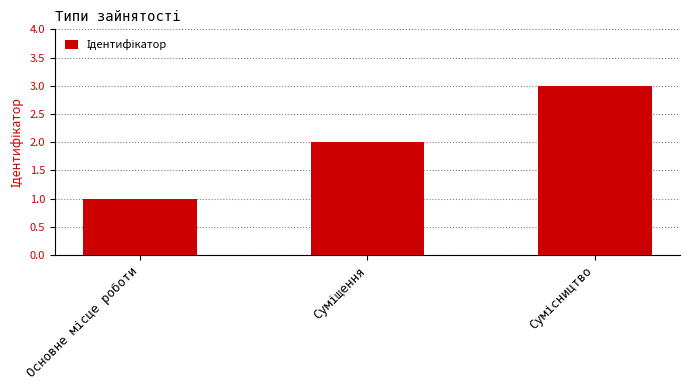

What is the sum of all values?

6